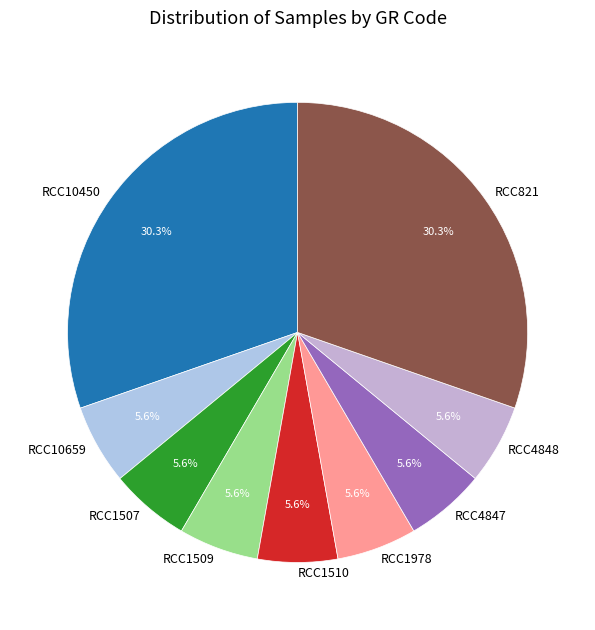

Combined, do RCC4847 and RCC4848 account for over 50%?

No